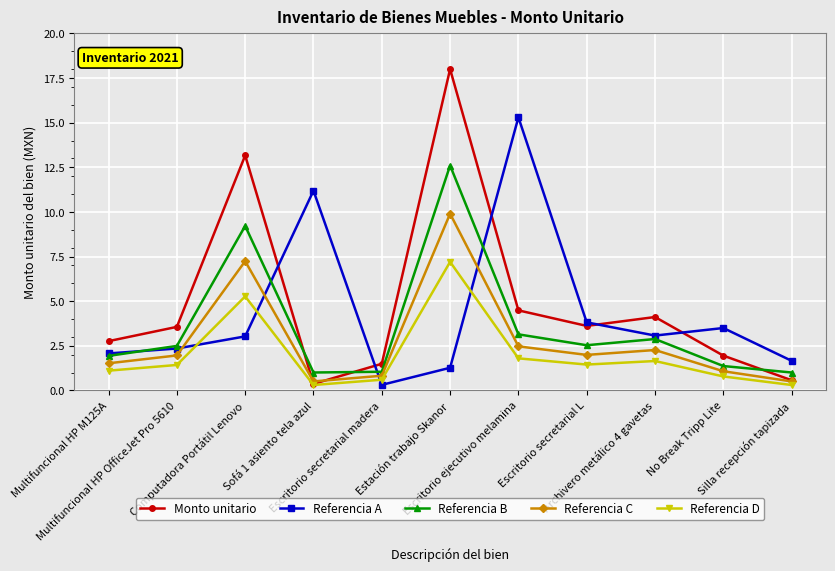

How many interior local peaks does the Referencia D series have?

3